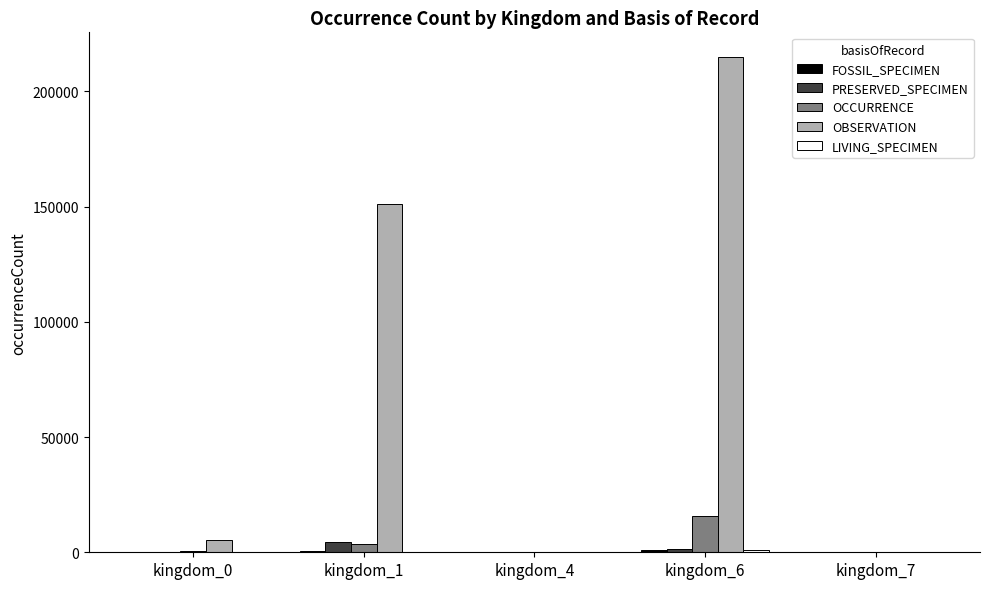

At which label is OBSERVATION closest to 107463?

kingdom_1